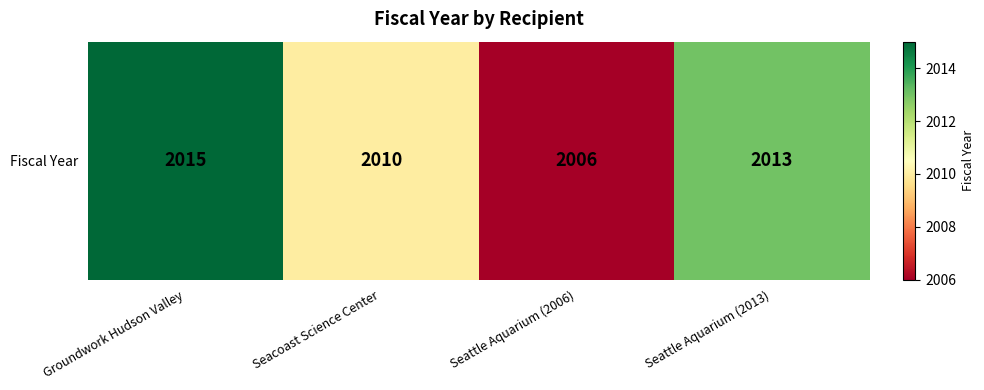

How many data points are less than 2013?

2